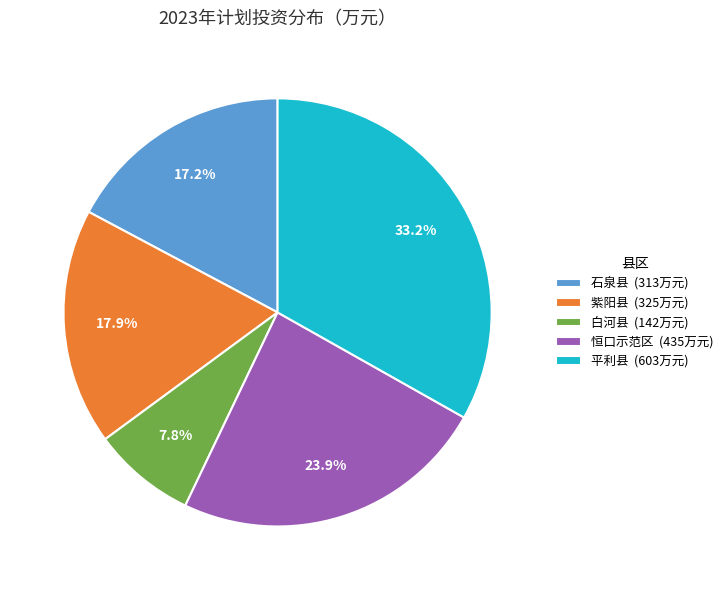

True or false: 石泉县 accounts for 17% of the total.

True